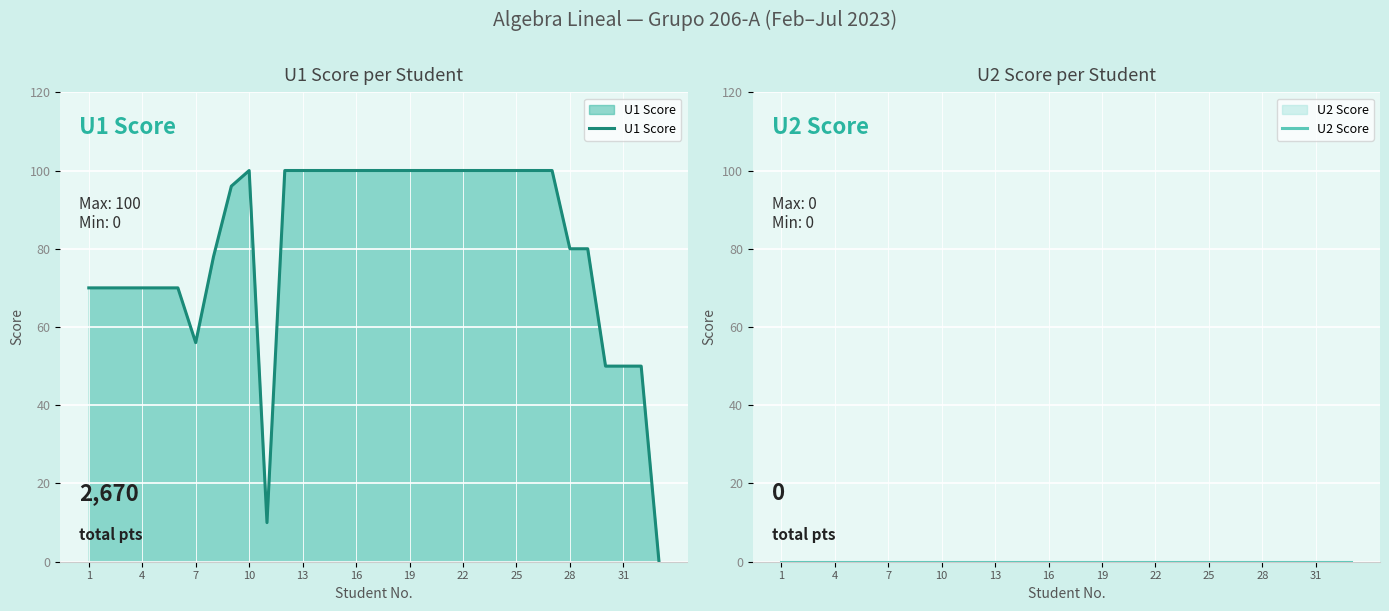

What are all the series names shown in the legend?

U1 Score, U2 Score